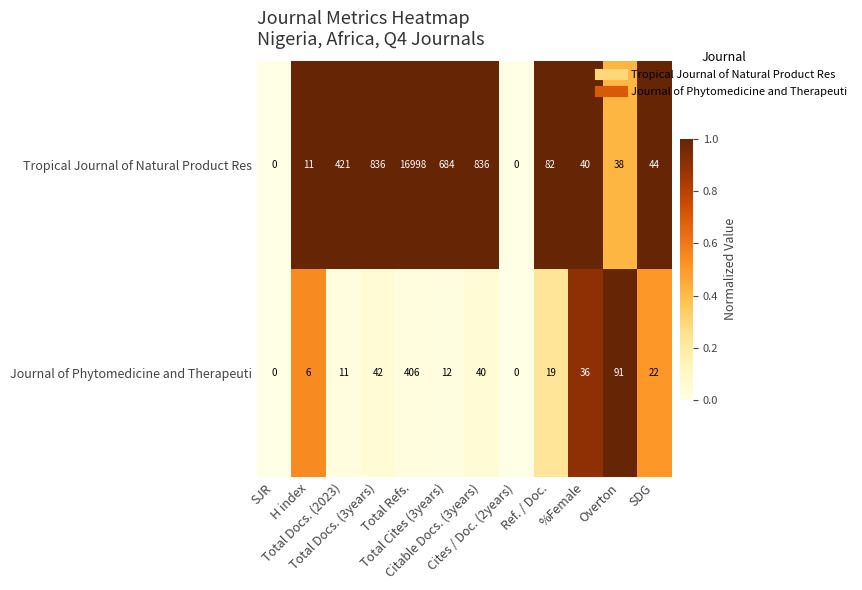

How many distinct data groups are displayed?

2